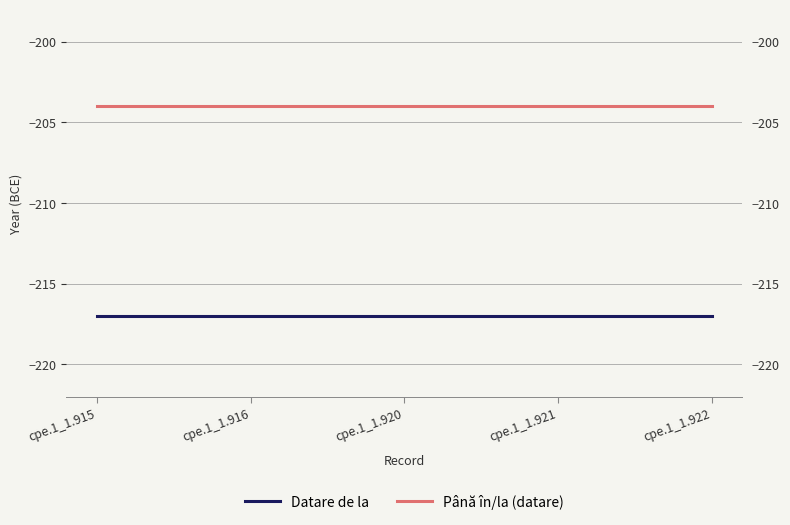

What is the sum of the Datare de la values at cpe.1_1.916 and cpe.1_1.920?

-434